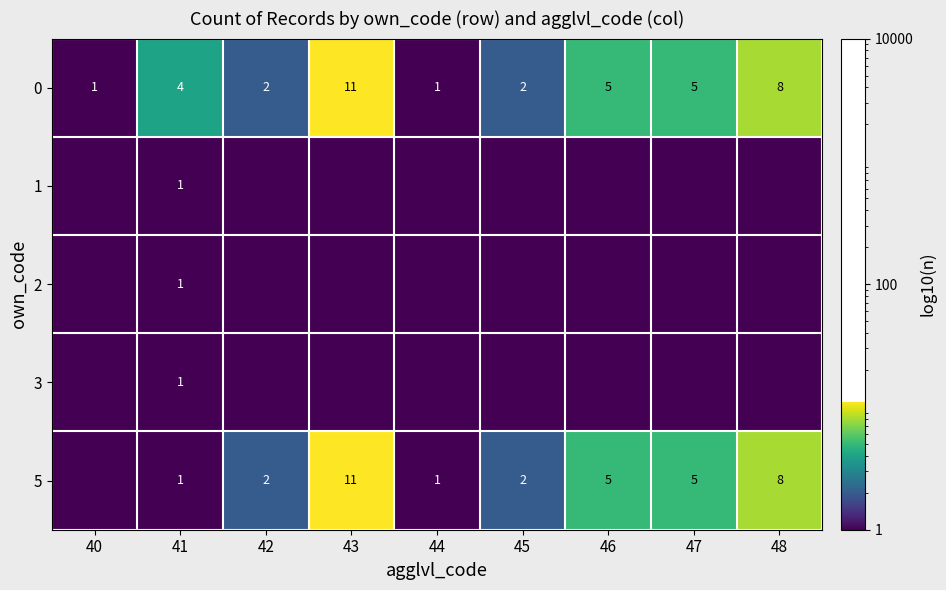

Is it true that 5 equals 1.7 at 41?

False